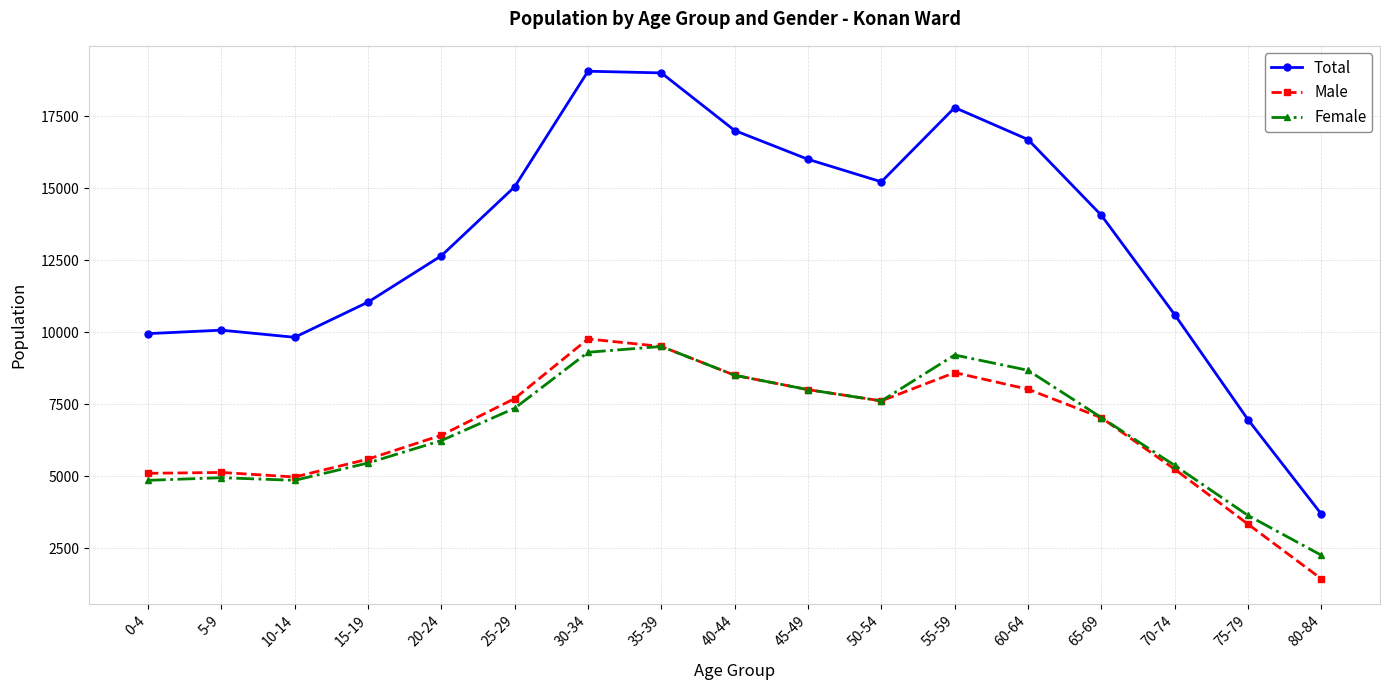

Which series has the largest total across all categories?

Total